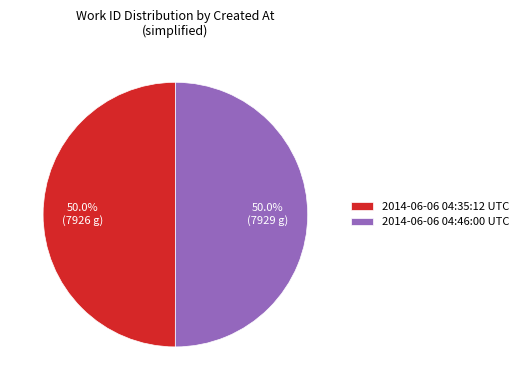

How many slices are in this pie chart?

2